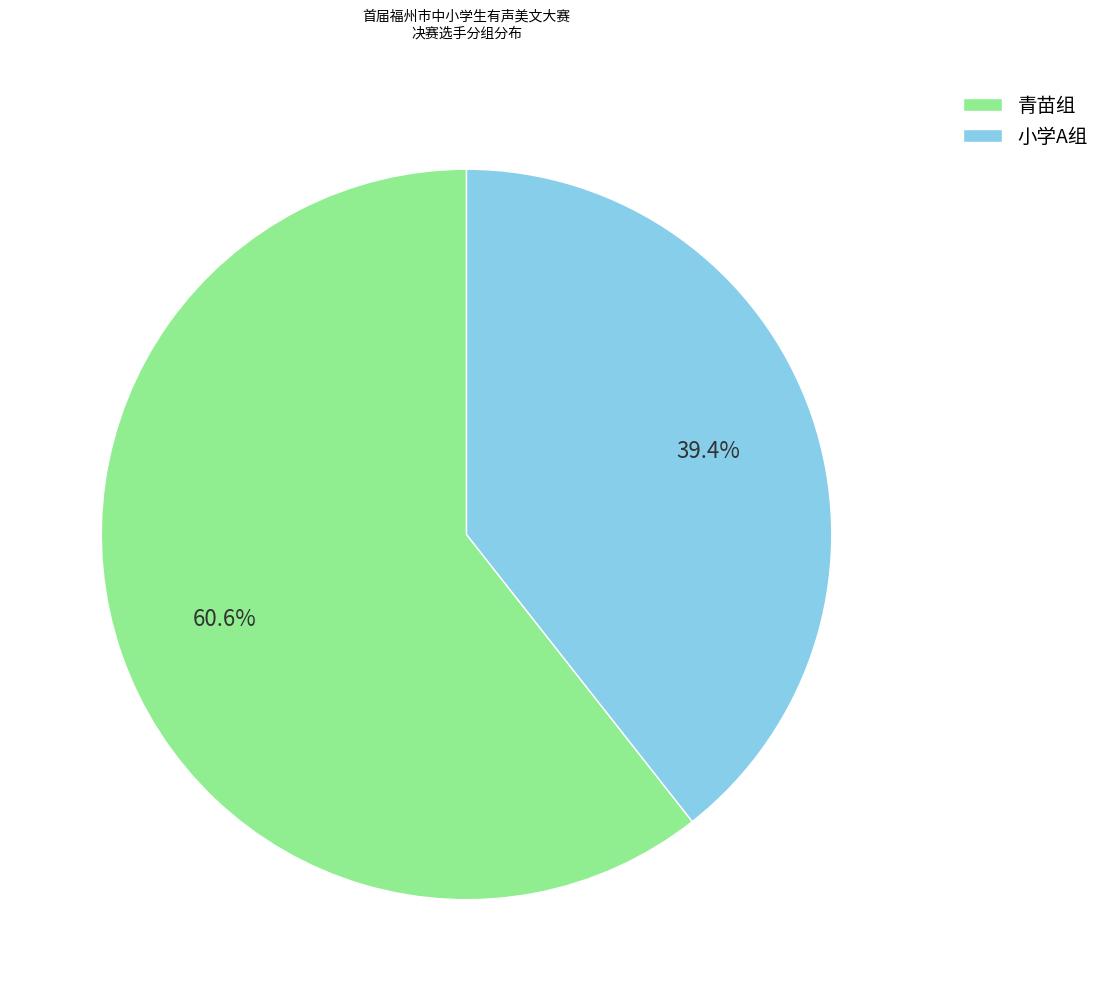

Which slice is the smallest?

小学A组